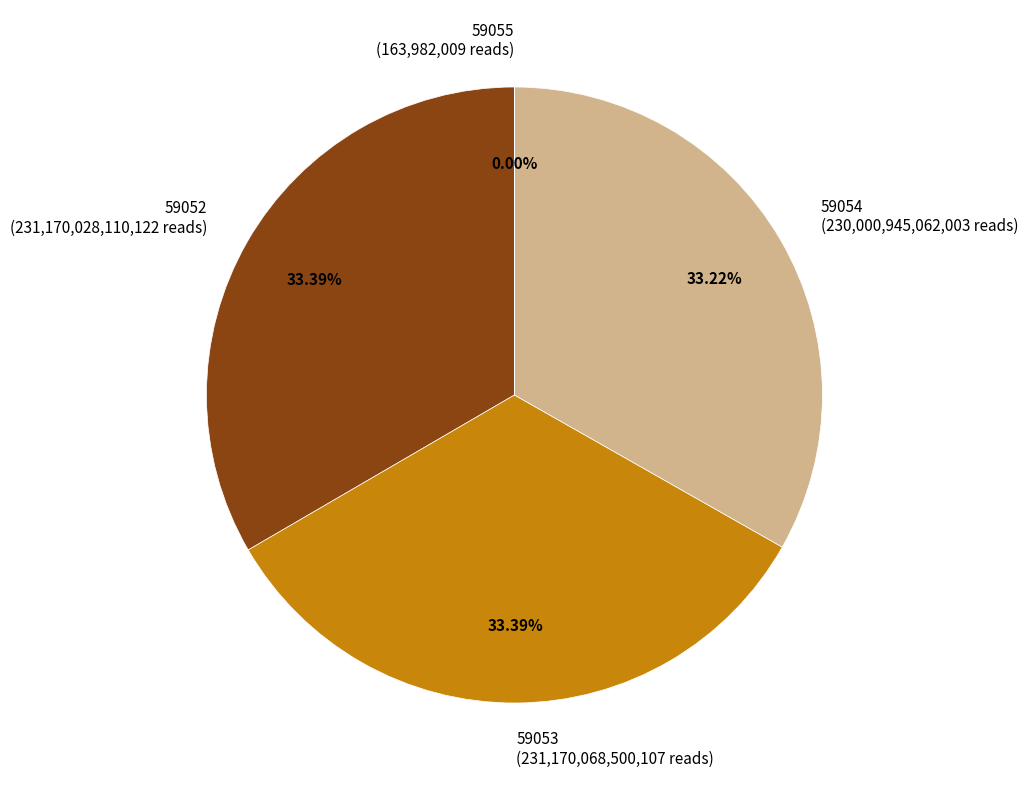

Rank the categories by value from highest to lowest.

59053, 59052, 59054, 59055